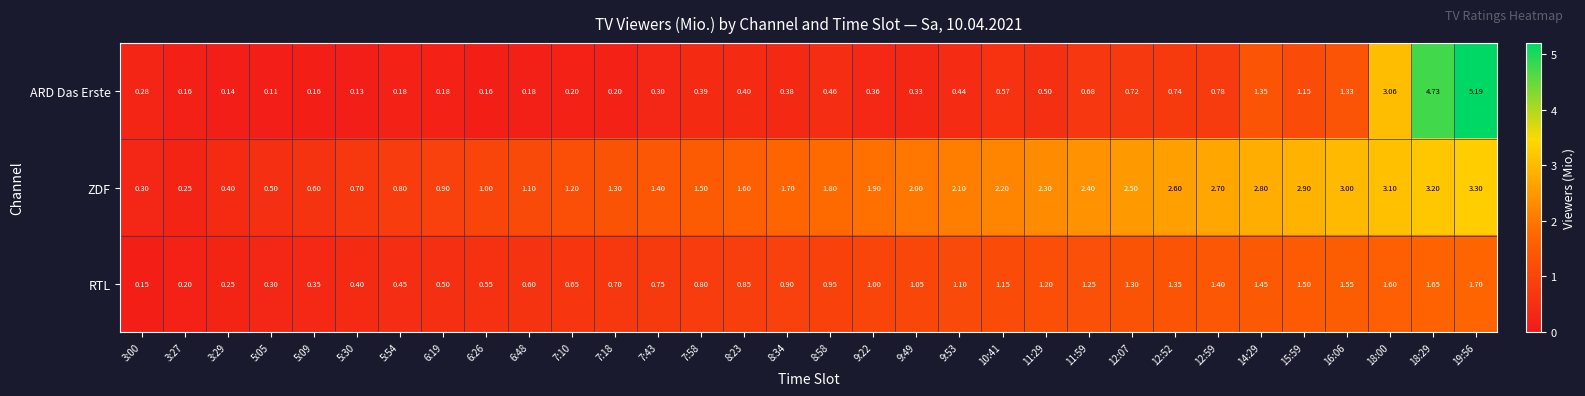

Rank the series by their maximum value, from lowest to highest.

RTL, ZDF, ARD Das Erste